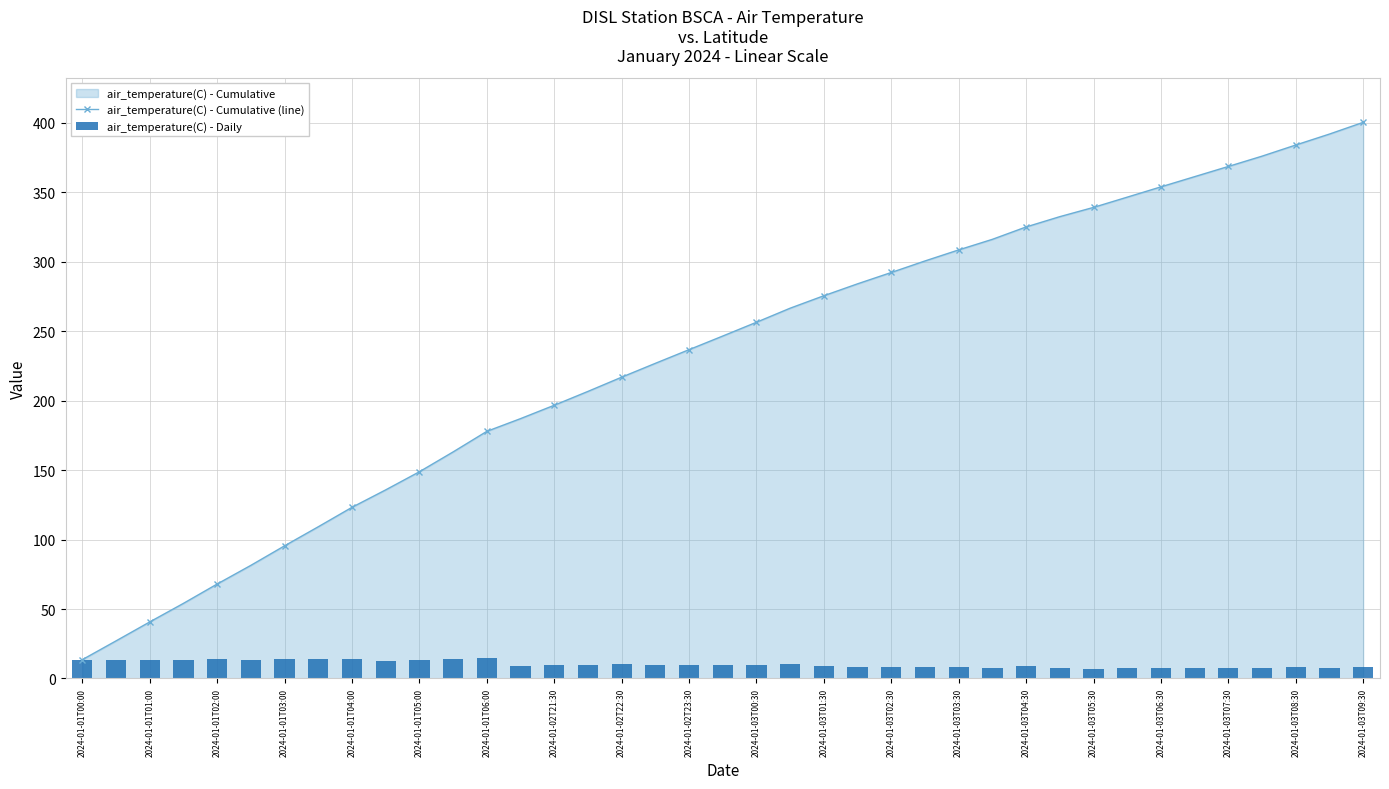

What is the minimum value for air_temperature(C) - Cumulative (line)?

13.6